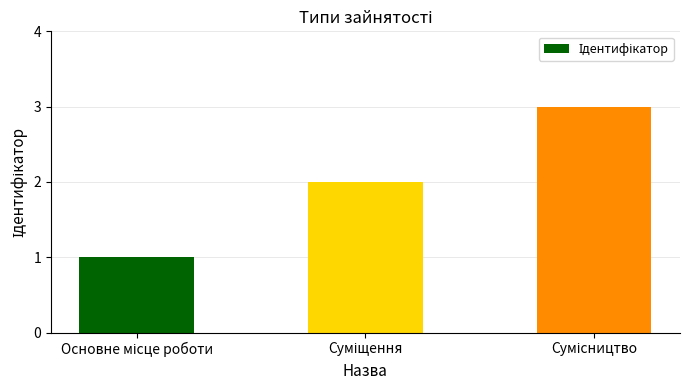

What is the sum of all values?

6